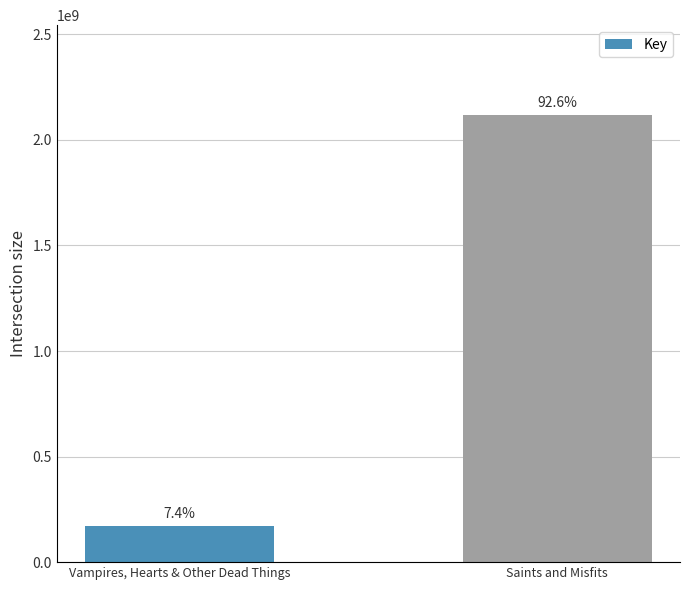

Reading left to right, transcribe all the data shown in this chart.

Vampires, Hearts & Other Dead Things=169864311	Saints and Misfits=2119773019